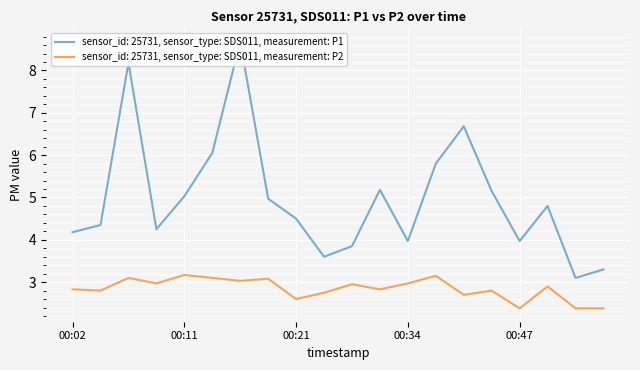

True or false: sensor_id: 25731, sensor_type: SDS011, measurement: P1 and sensor_id: 25731, sensor_type: SDS011, measurement: P2 cross at least once.

False